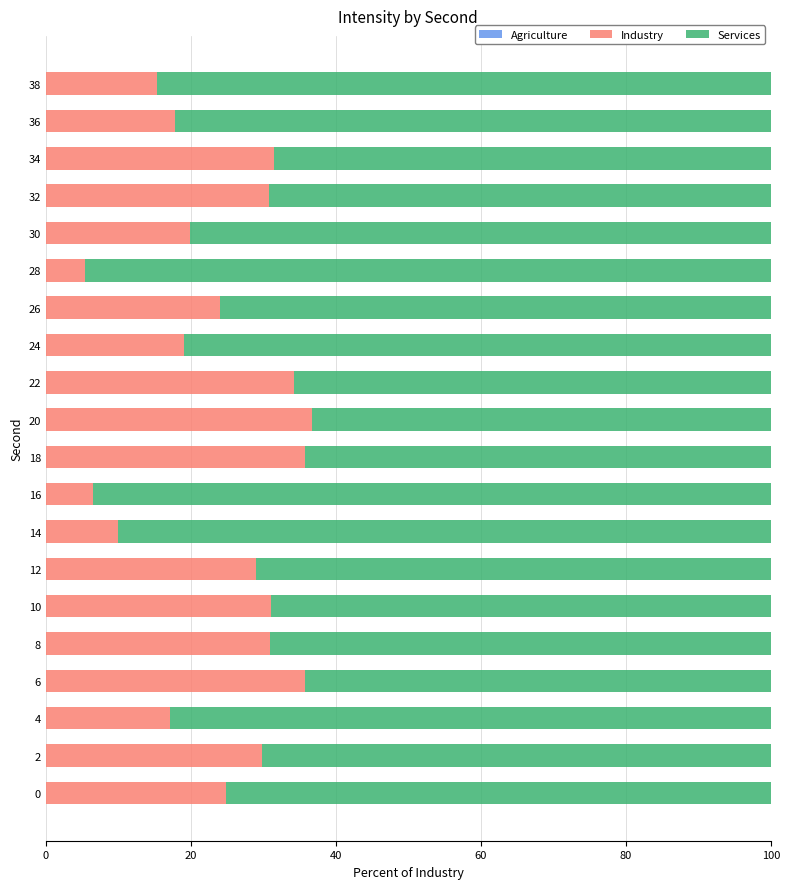

Count the number of categories in the chart.

20